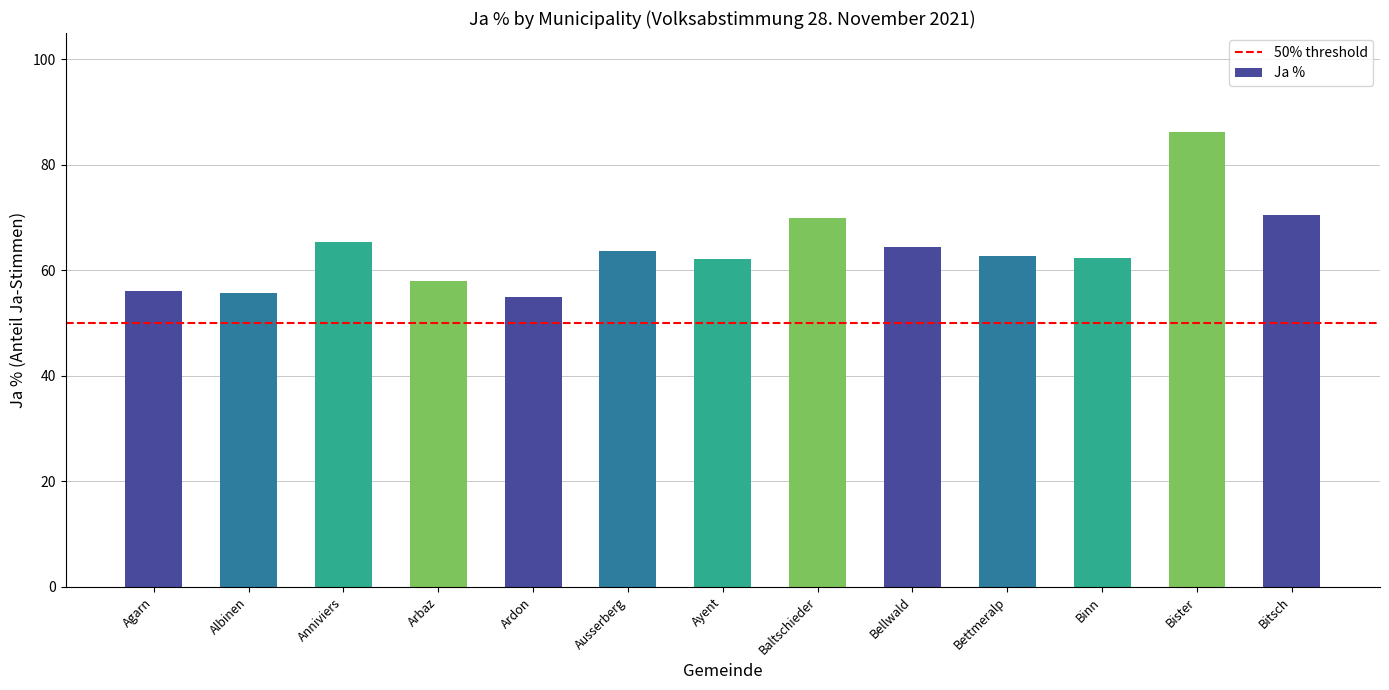

What is the value of the 5th bar from the left?

55.0